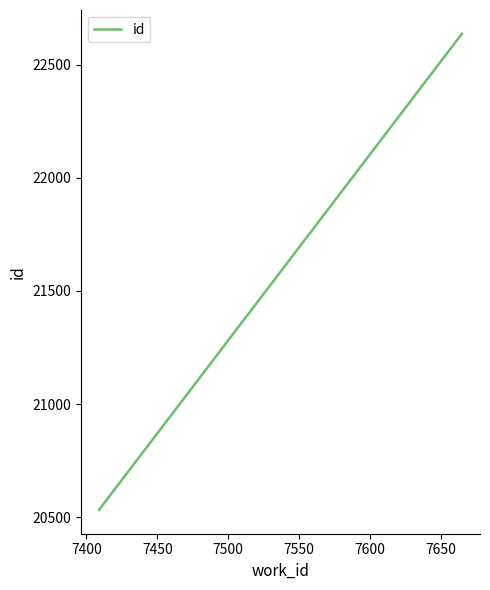

Is it true that the value at 7450 is 37085?

False